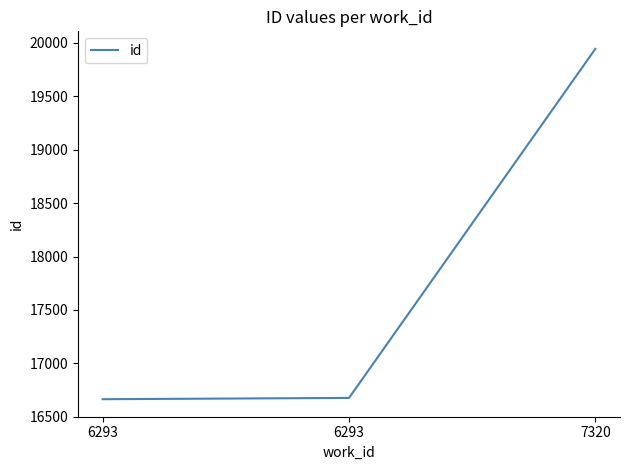

What is the smallest value displayed?

16664